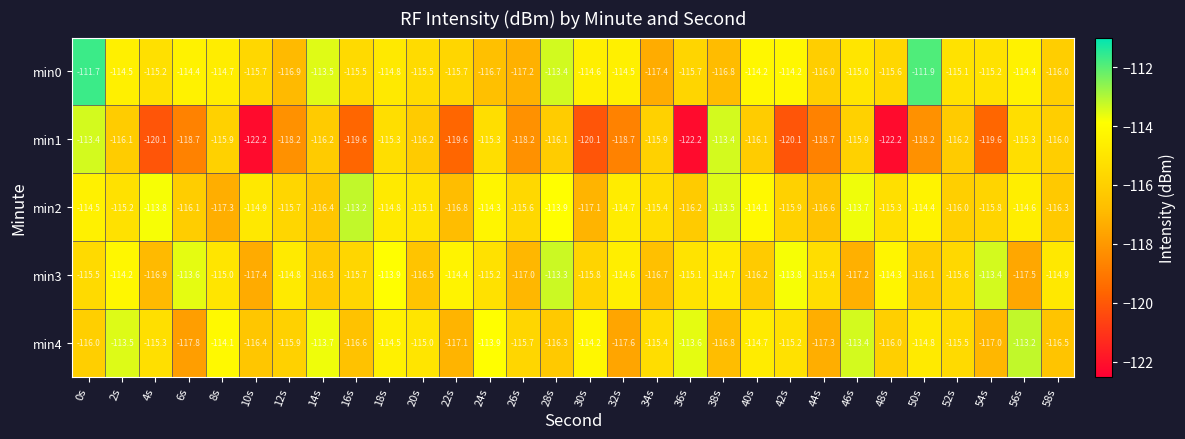

List the labels in order of min3 value, smallest first.

56s, 10s, 46s, 26s, 4s, 34s, 20s, 14s, 40s, 50s, 30s, 16s, 52s, 0s, 44s, 24s, 36s, 8s, 58s, 12s, 38s, 32s, 22s, 48s, 2s, 18s, 42s, 6s, 54s, 28s